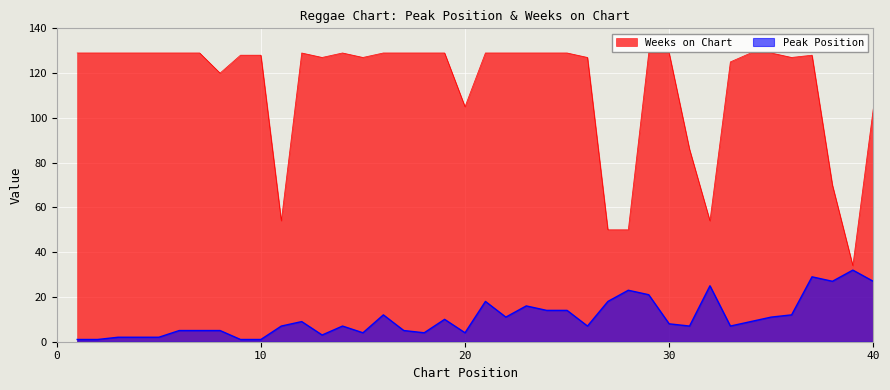

At 24, list the series in order from smallest to largest.

Peak Position, Weeks on Chart